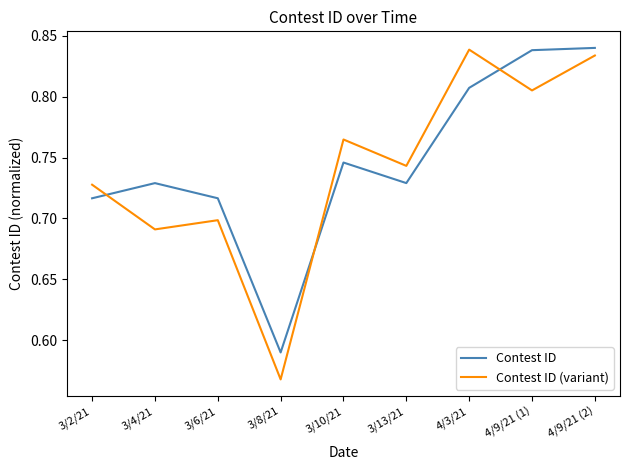

How many distinct data groups are displayed?

2